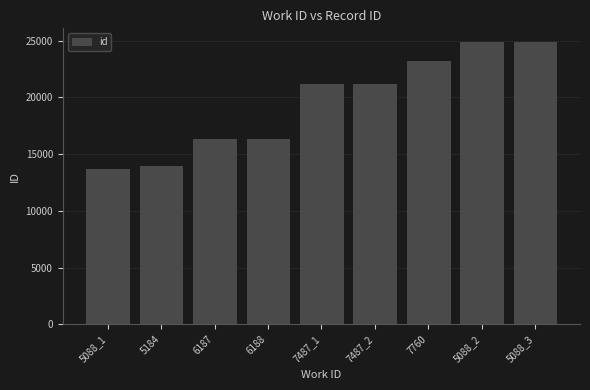

What is the label of the 5th bar from the right?

7487_1